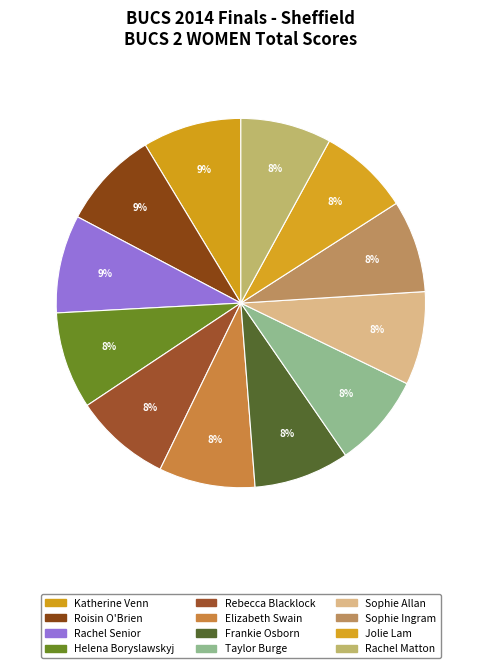

Does Helena Boryslawskyj represent more than half of the total?

No